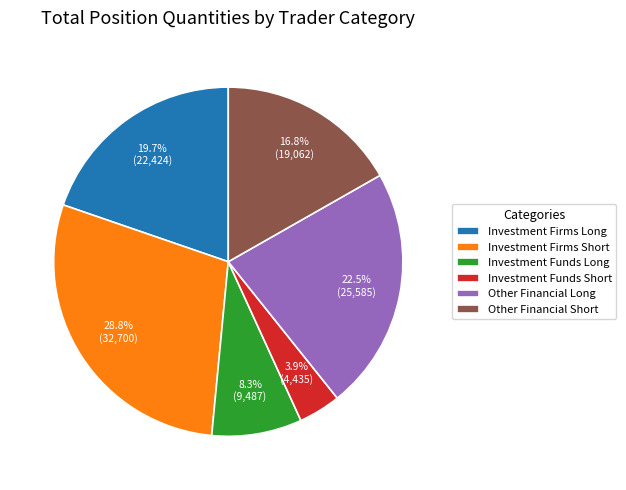

Is there any slice that represents more than half of the pie?

No